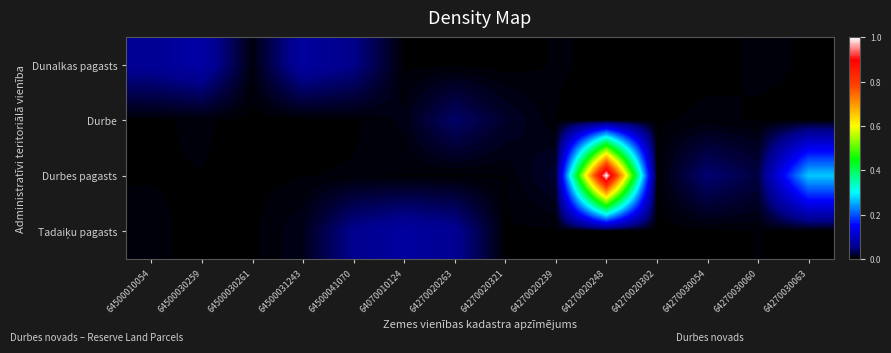

Between 64500031243 and 64270020321, which is larger?

64500031243